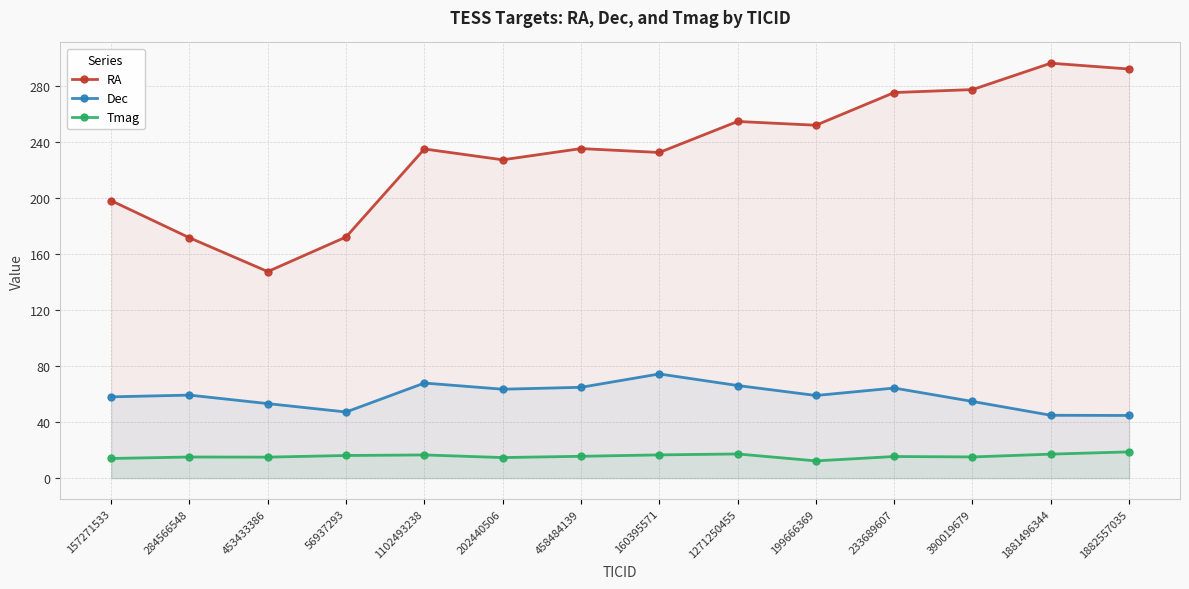

In RA, how many points are higher than both neighbors (excluding endpoints)?

4